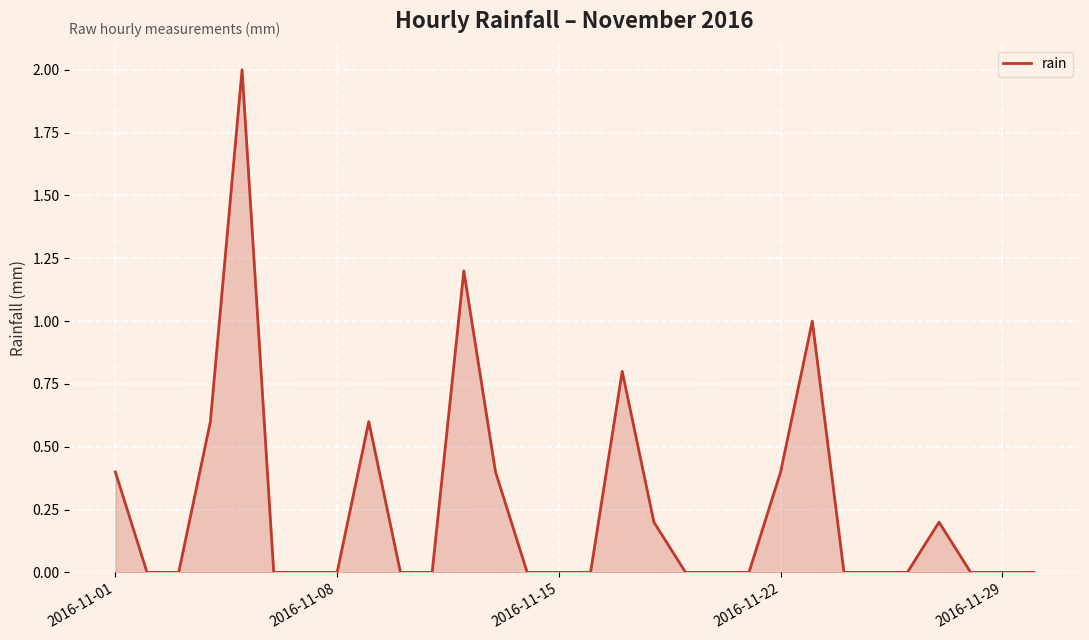

What is the greatest value displayed?

2.0